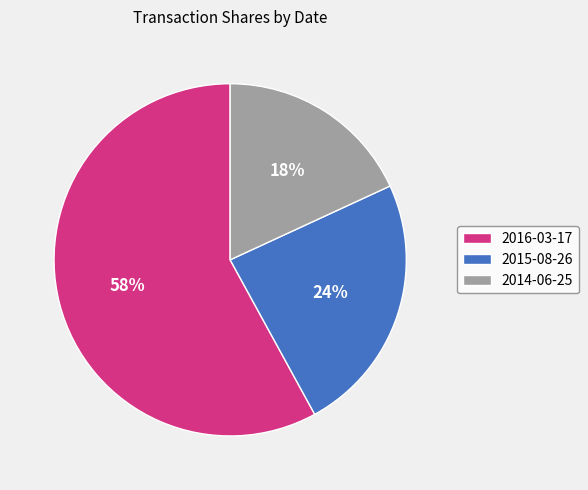

To the nearest percent, what portion does 2014-06-25 represent?

18%